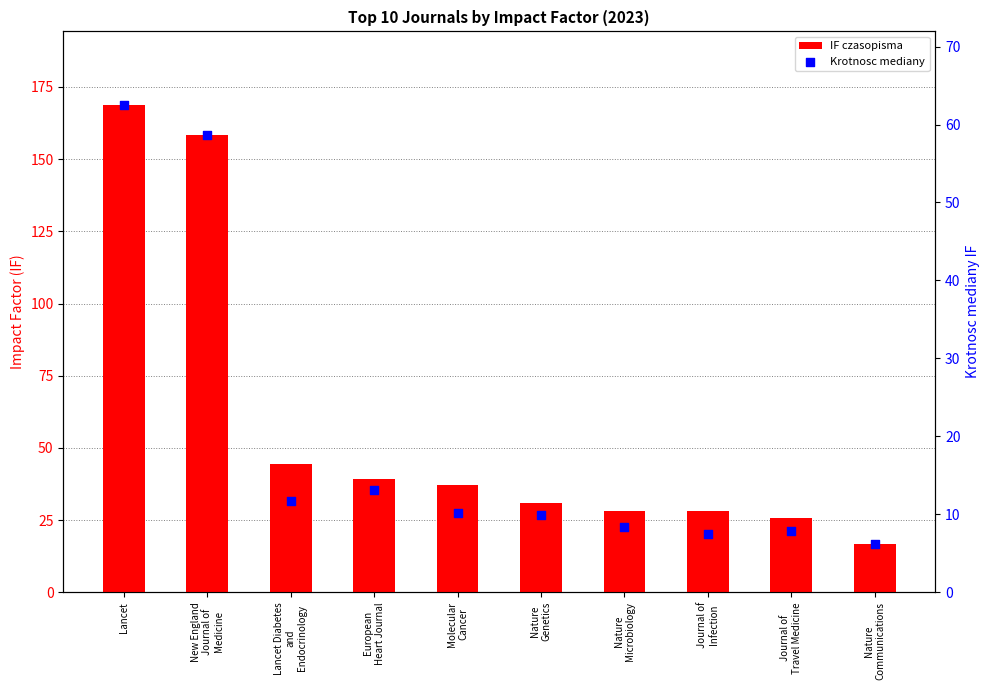

Is the value of Krotnosc mediany at New England
Journal of
Medicine greater than the value of IF czasopisma at Nature
Communications?

Yes